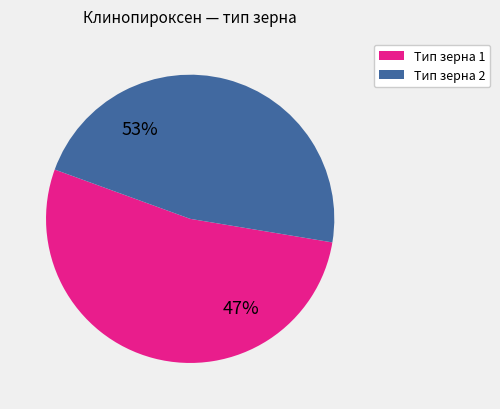

Is 14 the majority of the pie?

No